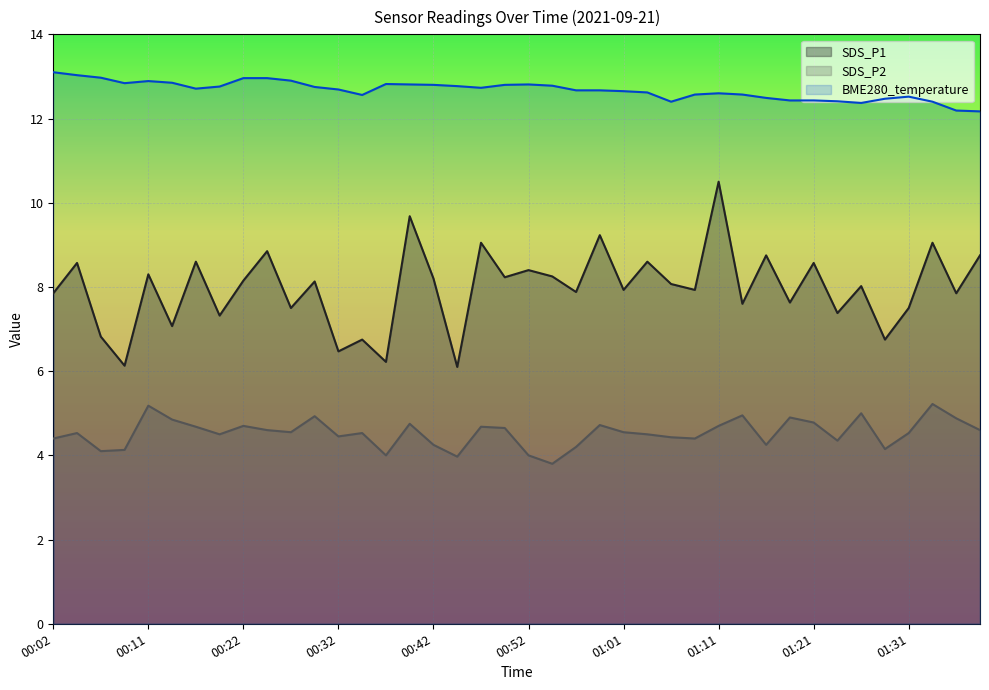

Does the chart display data point markers on the line(s)?

No